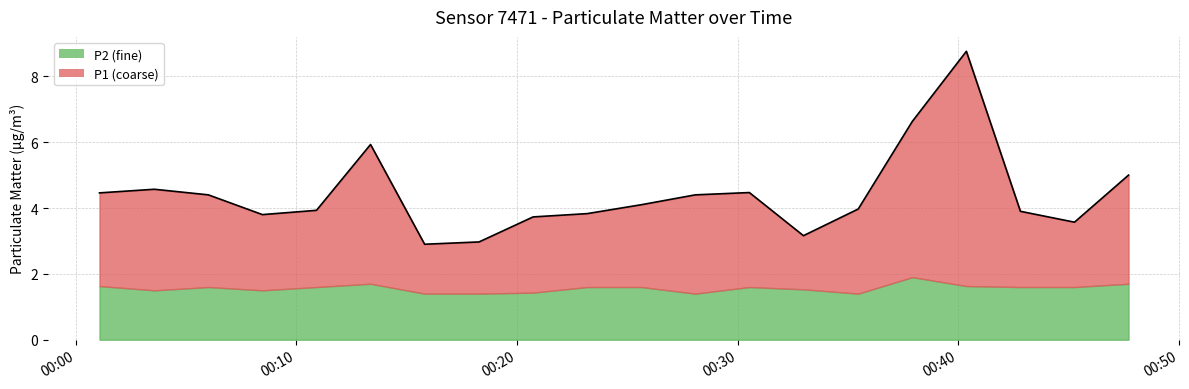

What is the maximum value shown in the chart?

8.8